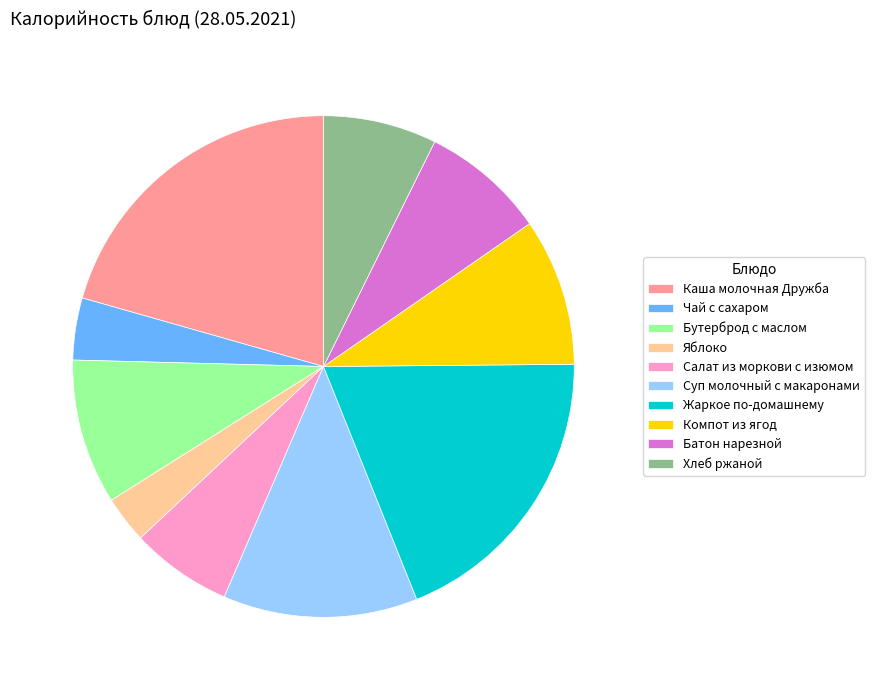

What is the largest slice in the pie chart?

Каша молочная Дружба